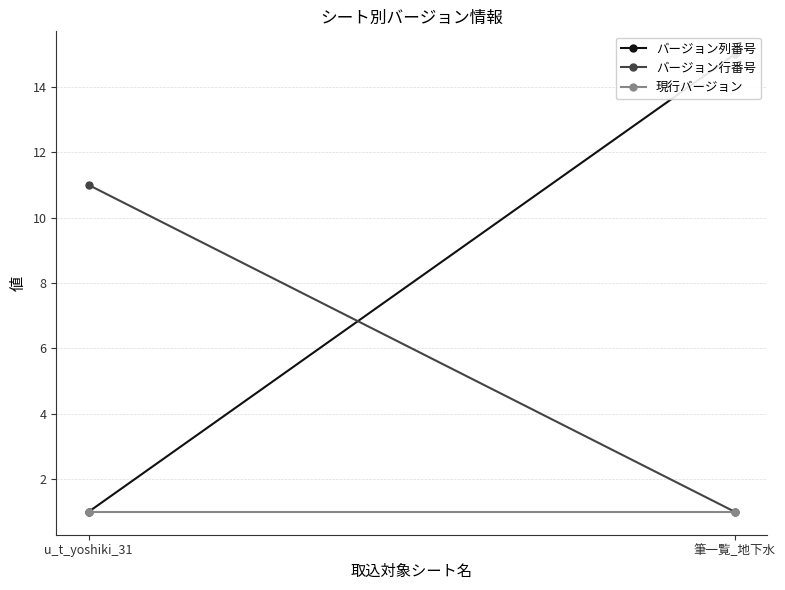

Is it true that 現行バージョン equals 1 at u_t_yoshiki_31?

True